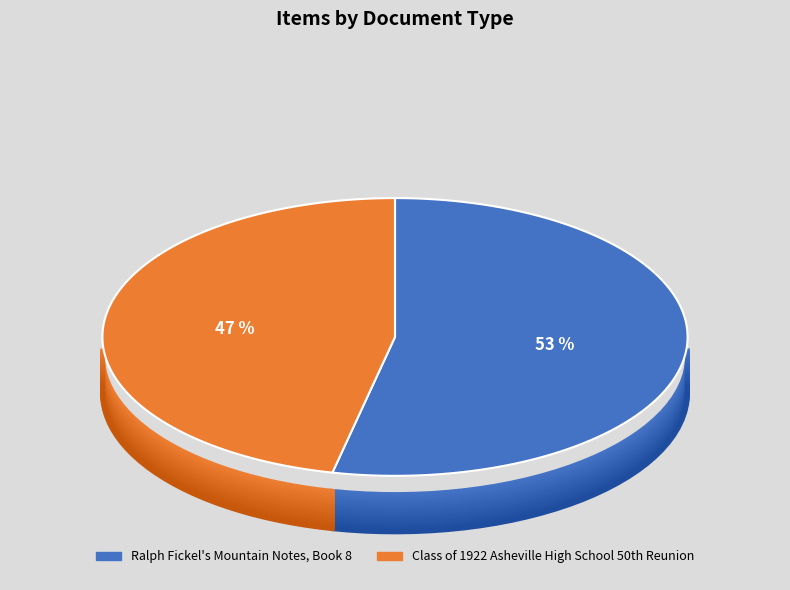

Which slice is the smallest?

Class of 1922 Asheville High School 50th Reunion